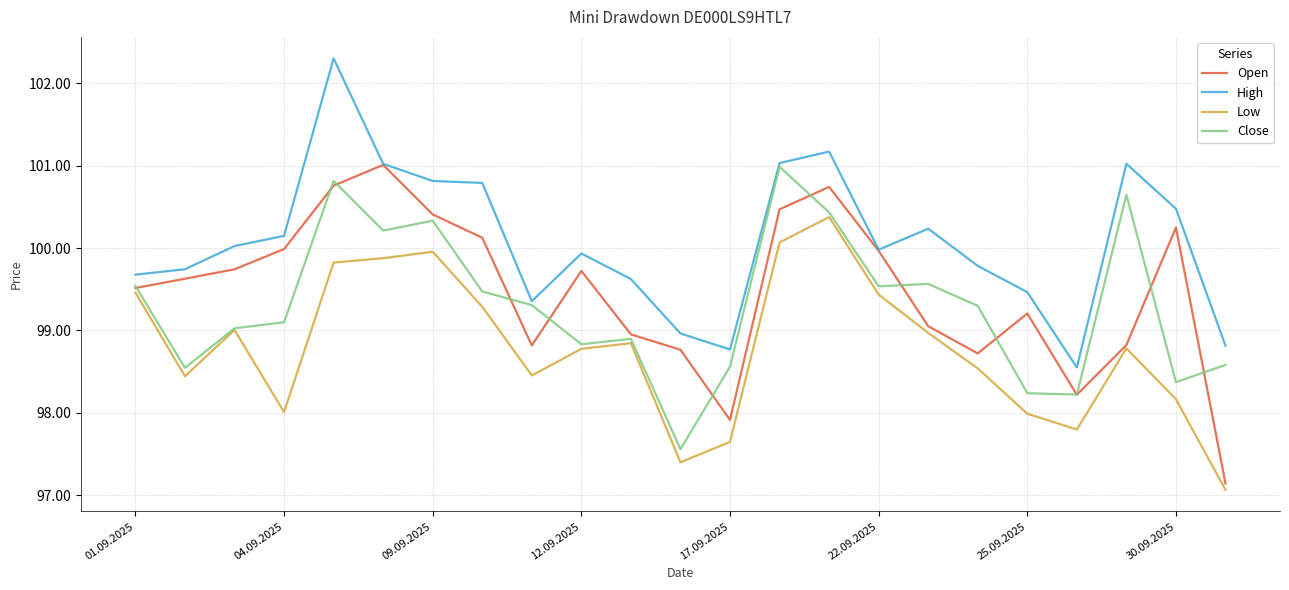

Does the chart display data point markers on the line(s)?

No